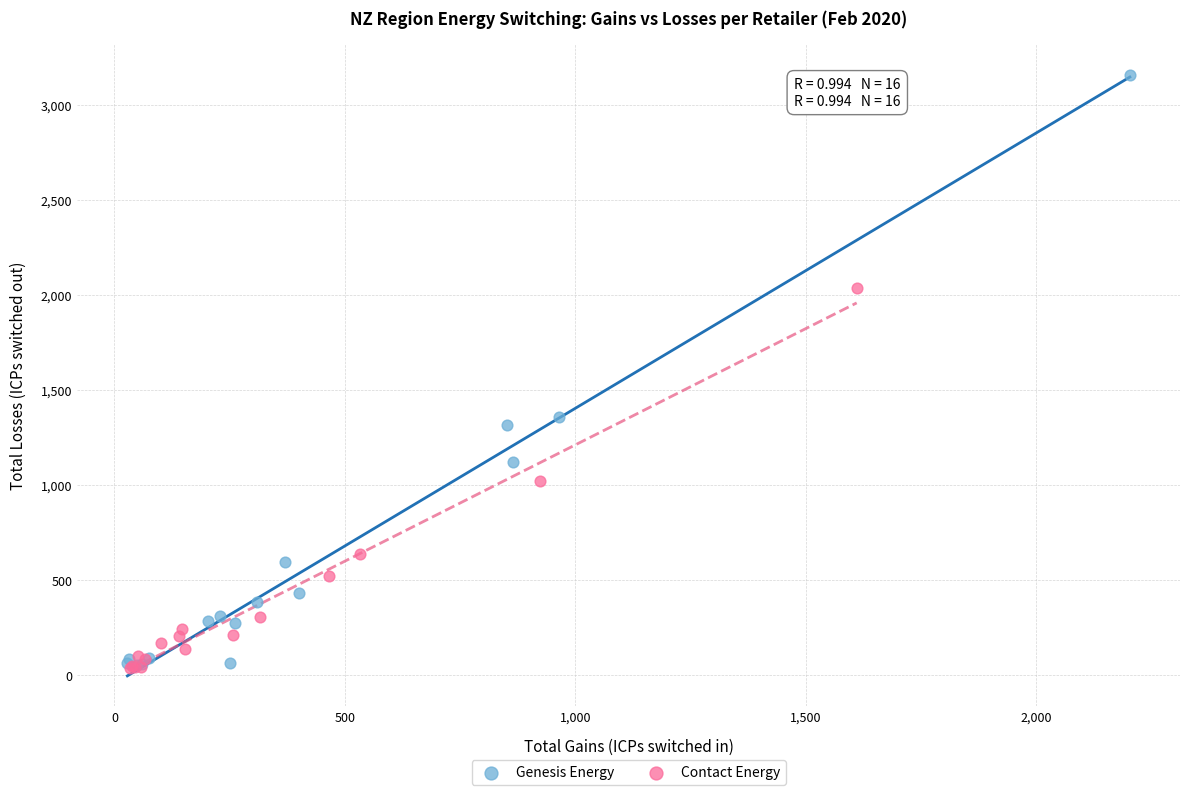

Which series reaches the maximum Y coordinate?

Genesis Energy